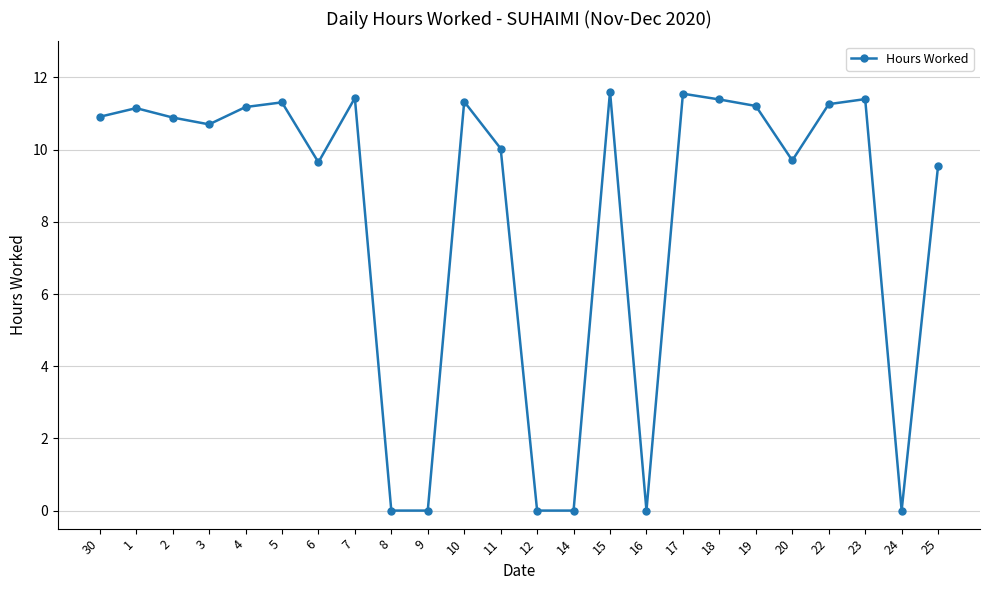

How many data points does each series have?

24